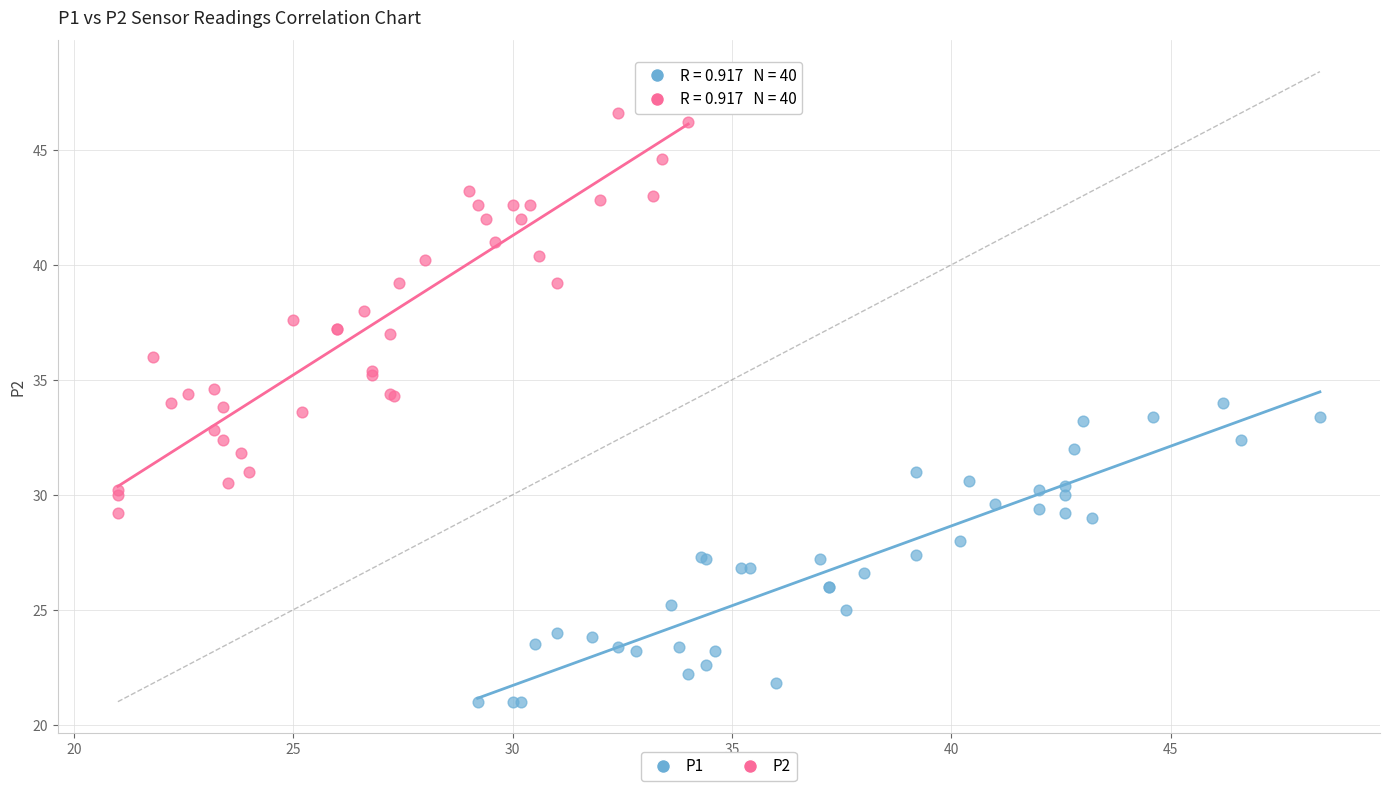

Which series has the largest Y range (max minus min)?

P2